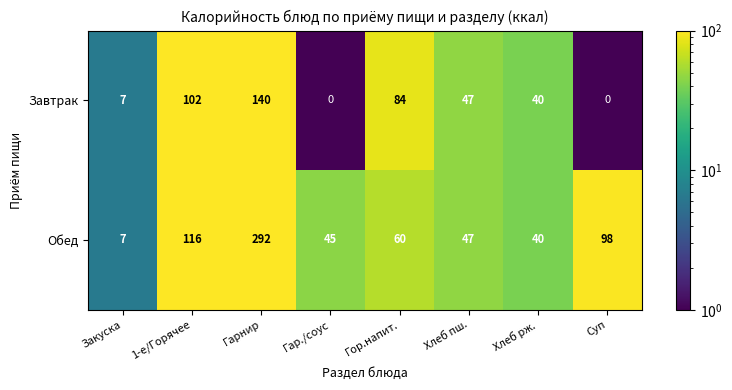

Which series has the largest total across all categories?

Обед